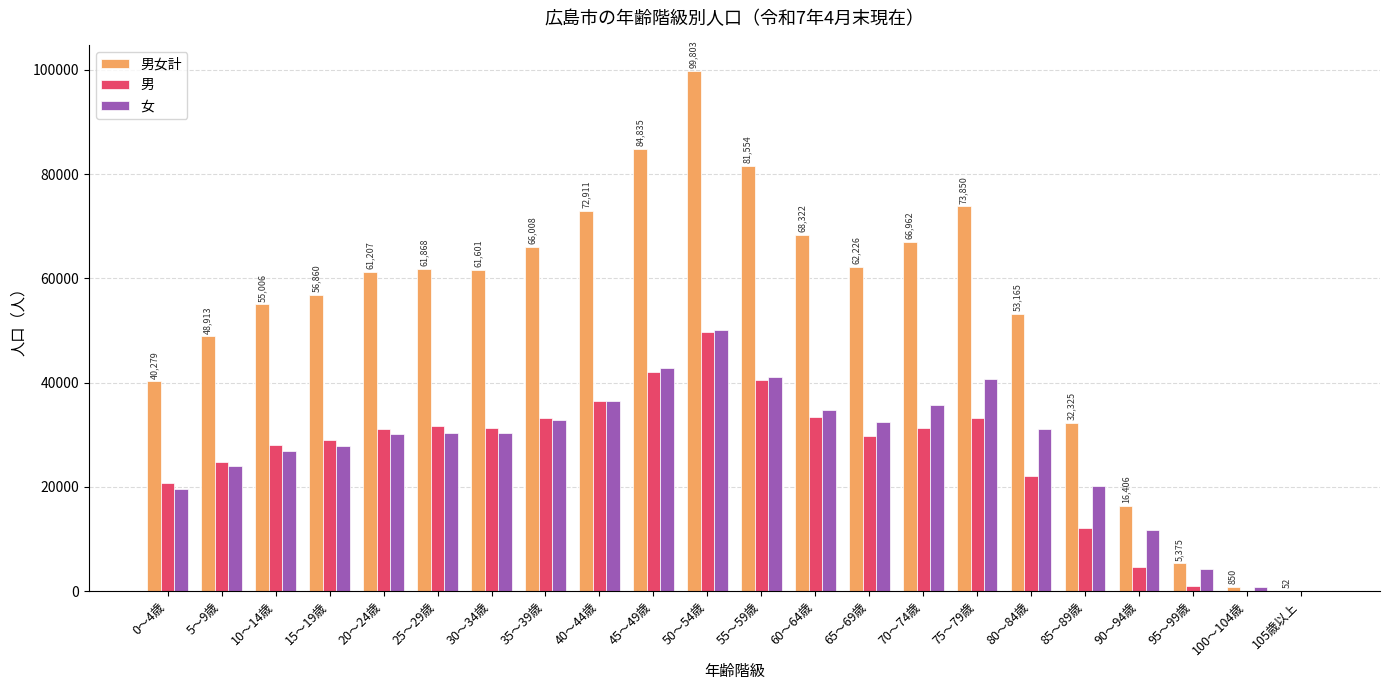

What is the total value across all series at 25～29歳?

123736